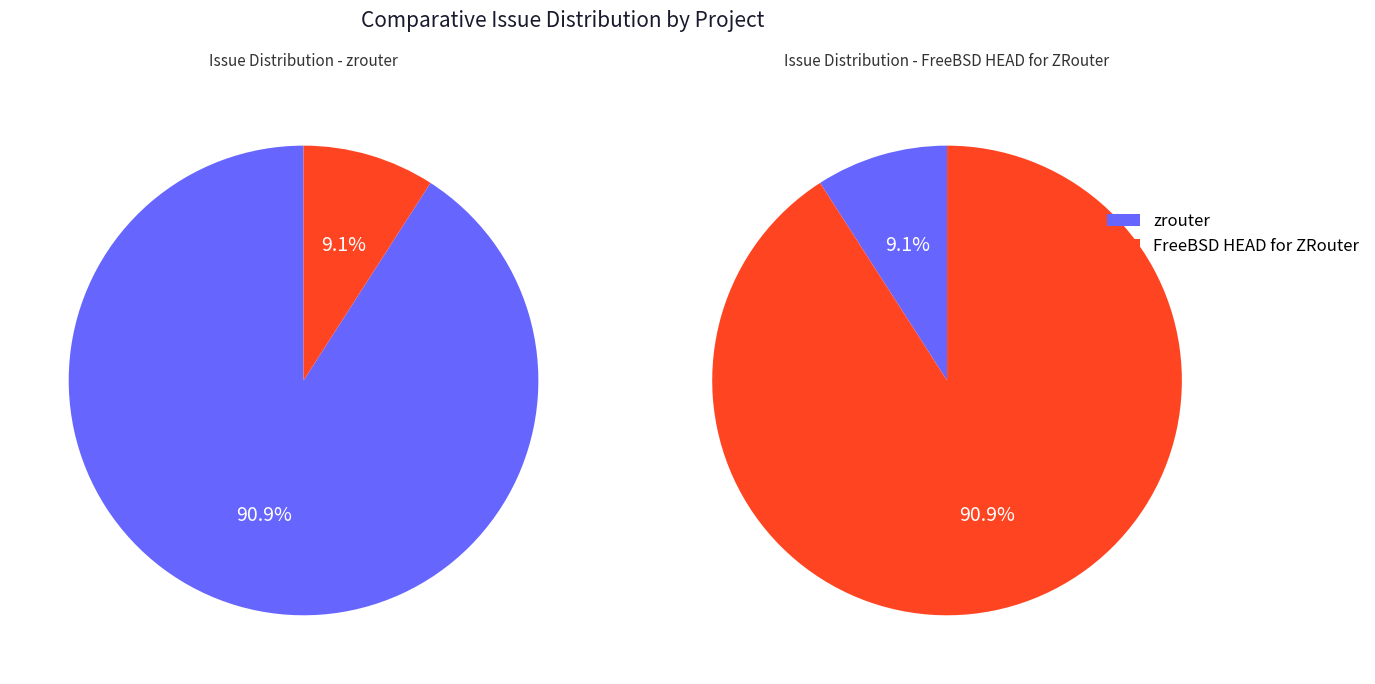

To the nearest percent, what is the difference between the largest and smallest slice percentages?

82%